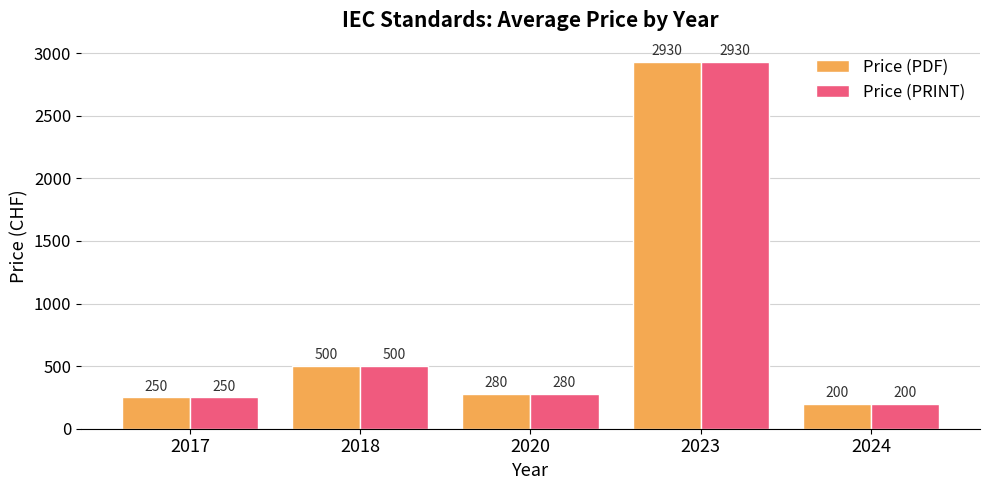

Where is Price (PDF) nearest to the value 1565?

2018